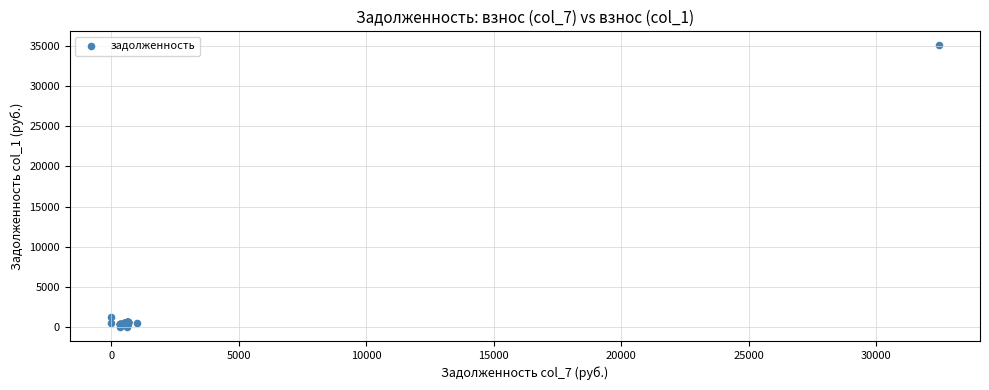

What Y value in the scatter plot is closest to 17541?

1282.5